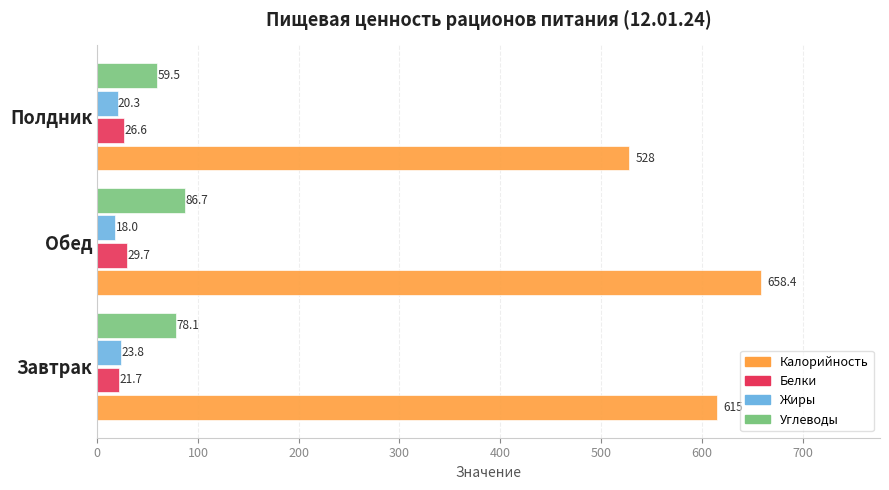

What is the spread (max minus min) of values at Обед?

640.4